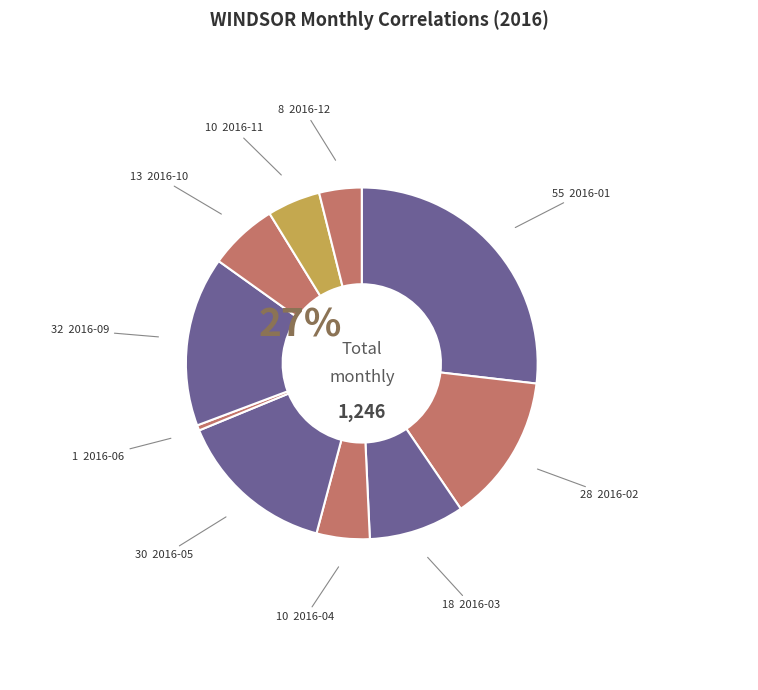

To the nearest percent, what portion does 2016-09 represent?

16%